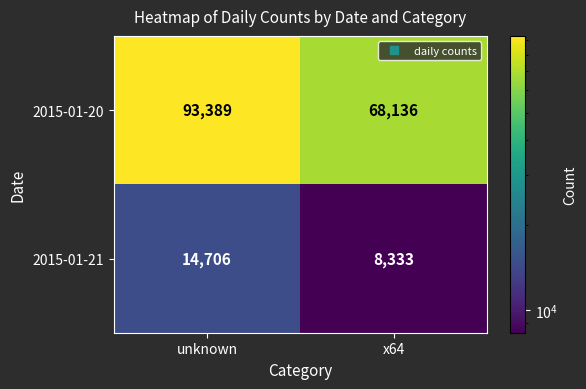

Reading right to left, what are all the values shown in this chart?

2015-01-20: x64=68136	unknown=93389
2015-01-21: x64=8333	unknown=14706